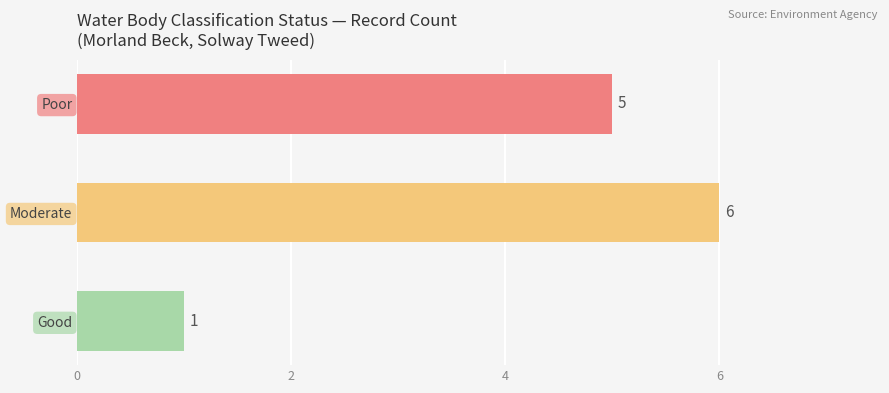

What is the sum of all values?

12